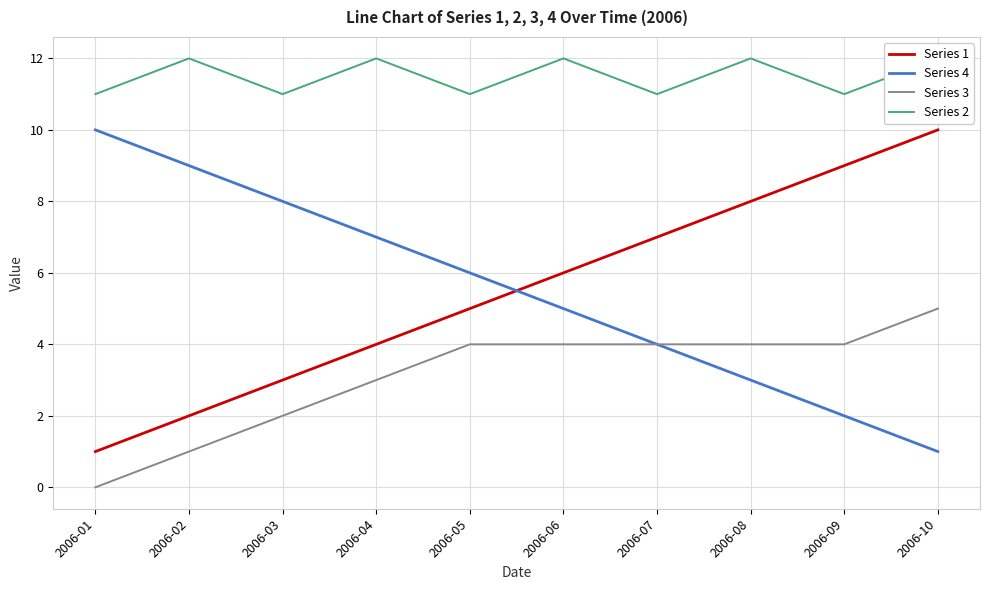

How many Series 4 values are between 3 and 8?

6